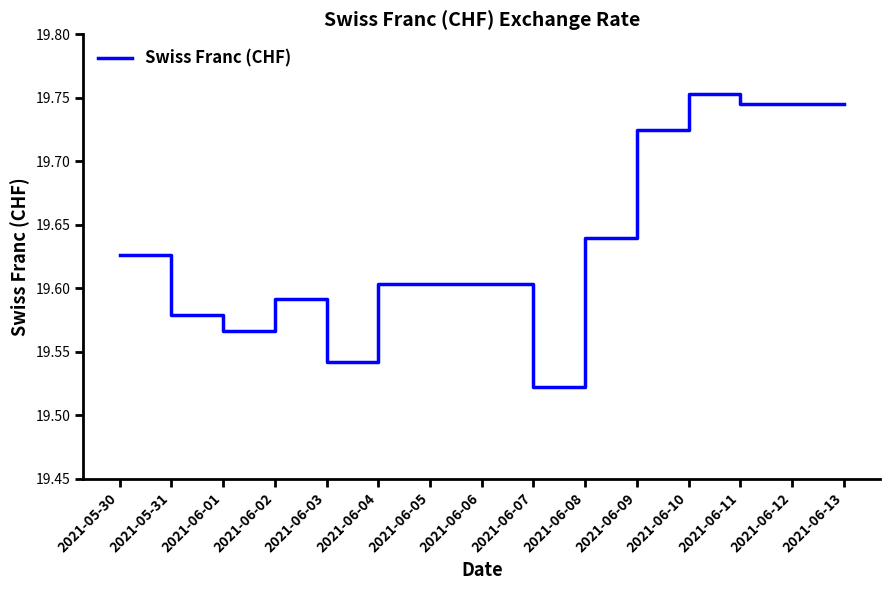

What position from the right is 2021-06-08?

6